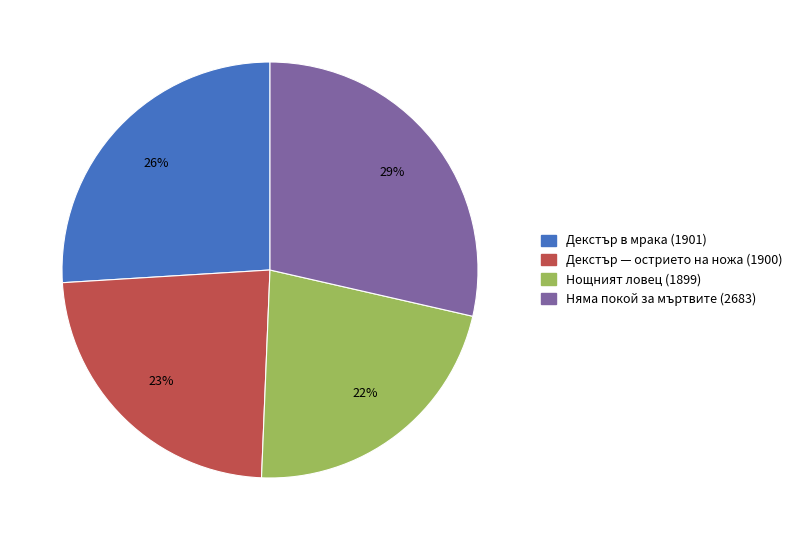

Is it true that Декстър — острието на ножа (1900) is 29% of the pie?

False